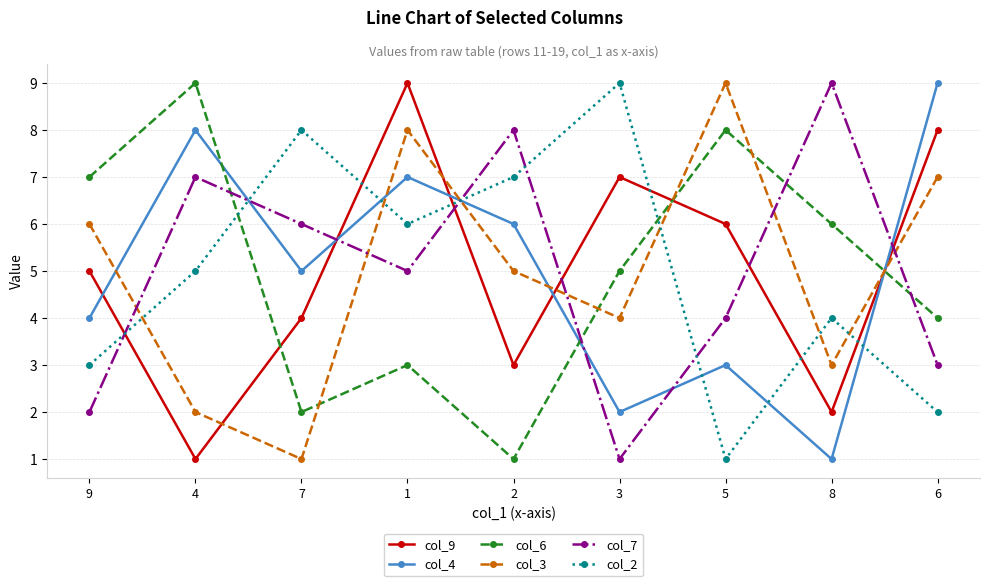

What value does the col_9 series have at 7?

4